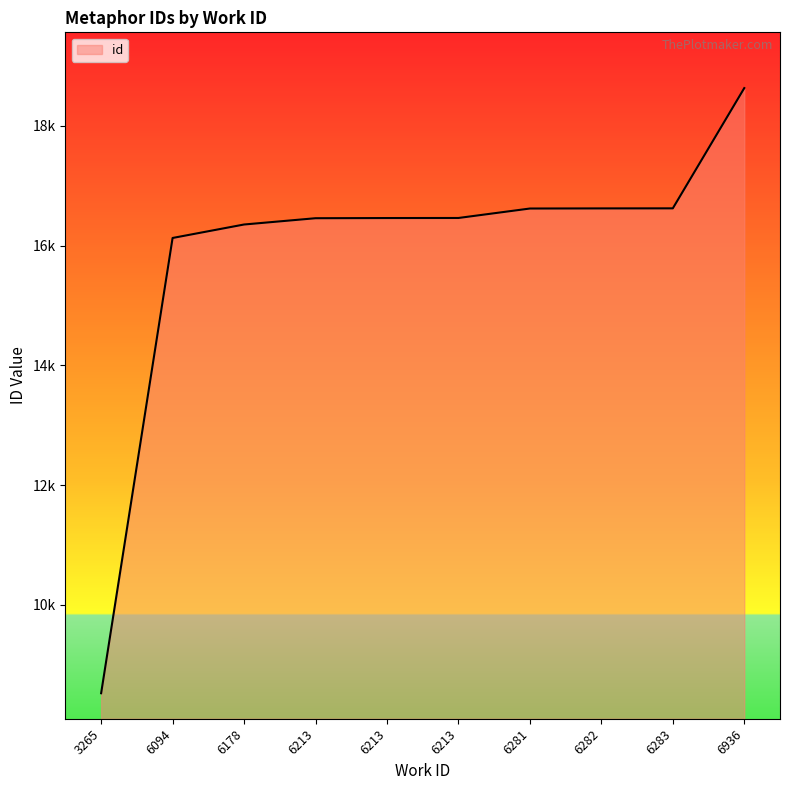

List the labels in order of value, largest first.

6936, 6283, 6282, 6281, 6213, 6213, 6213, 6178, 6094, 3265